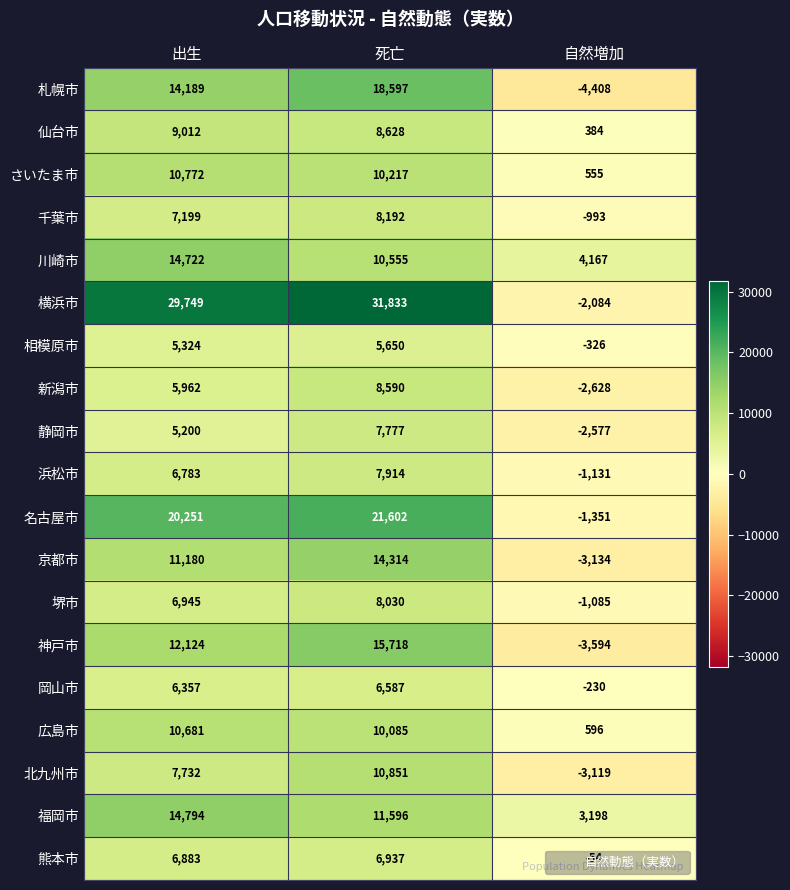

Which series has the largest range (max minus min)?

横浜市